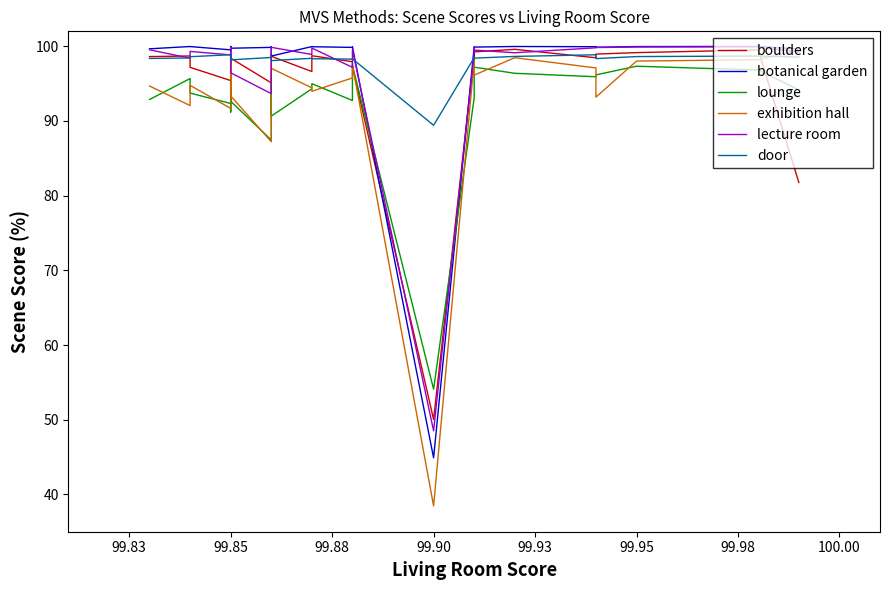

How many categories are shown in the chart?

35